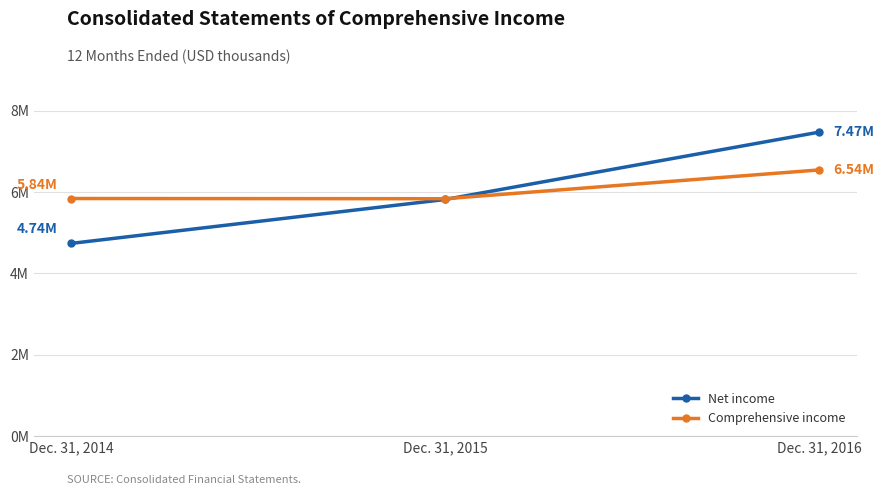

What are all the series names shown in the legend?

Net income, Comprehensive income